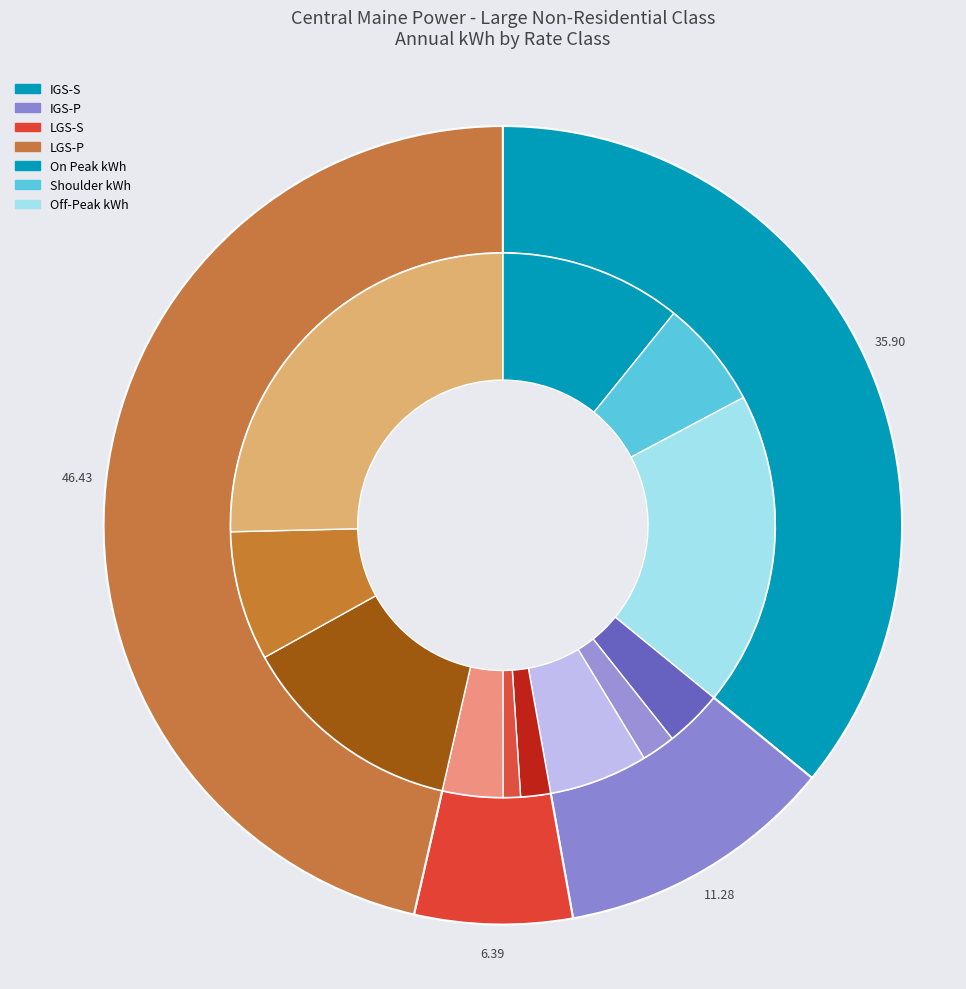

Count the number of slices in the pie.

4